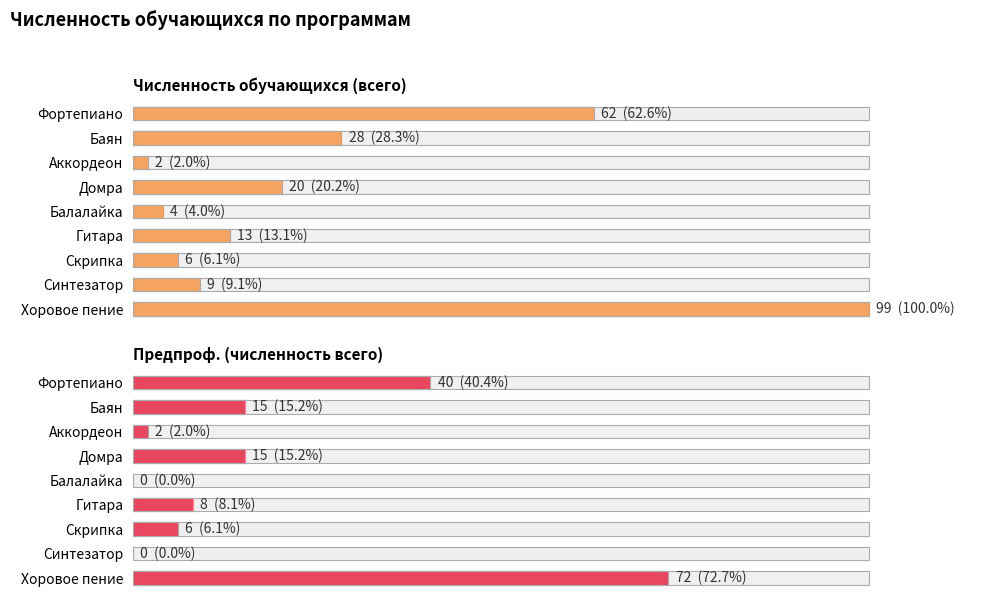

Rank the categories by Численность обучающихся (всего) value from highest to lowest.

Хоровое пение, Фортепиано, Баян, Домра, Гитара, Синтезатор, Скрипка, Балалайка, Аккордеон